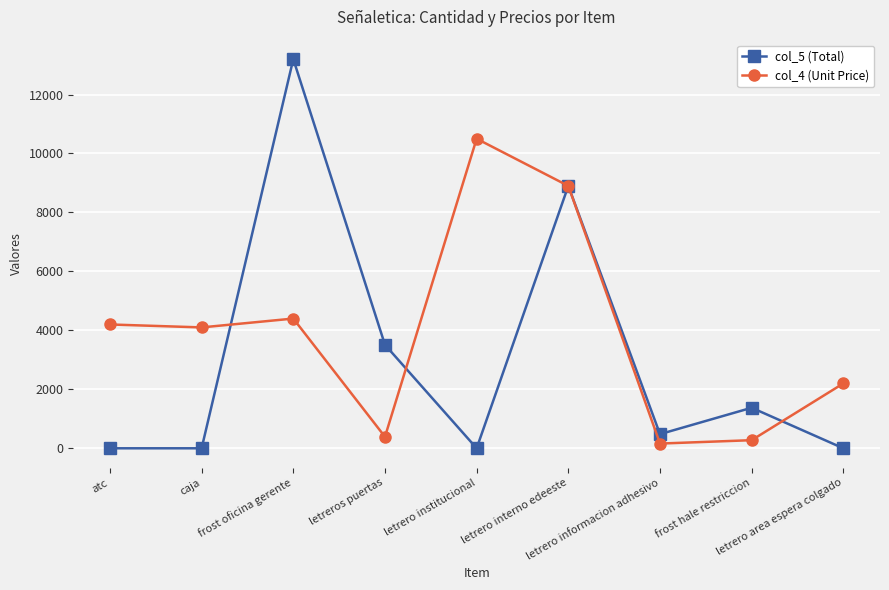

Rank the series by their average value, from lowest to highest.

col_5 (Total), col_4 (Unit Price)